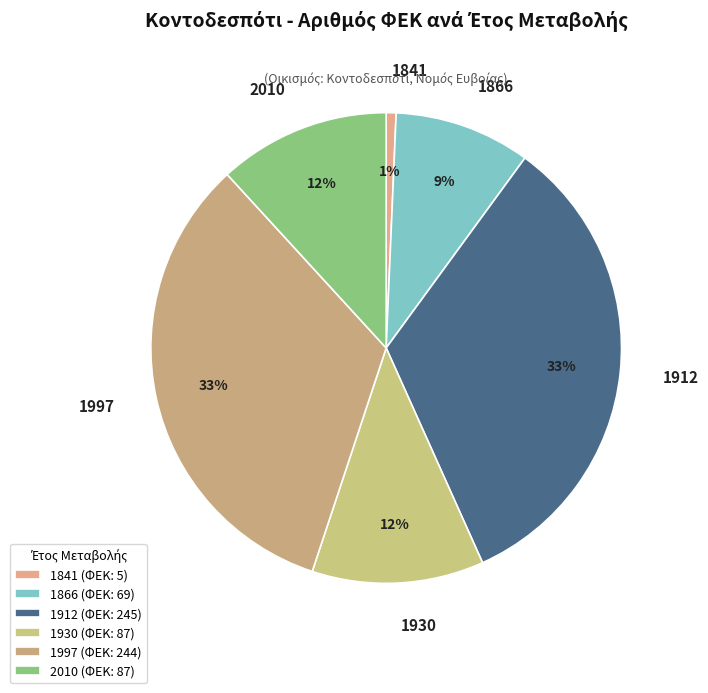

Combined, do 1912 and 2010 account for over 50%?

No